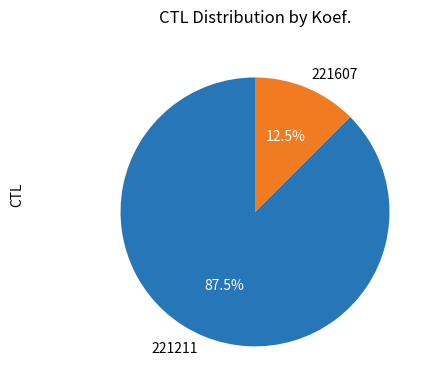

Rank the categories by value from highest to lowest.

221211, 221607